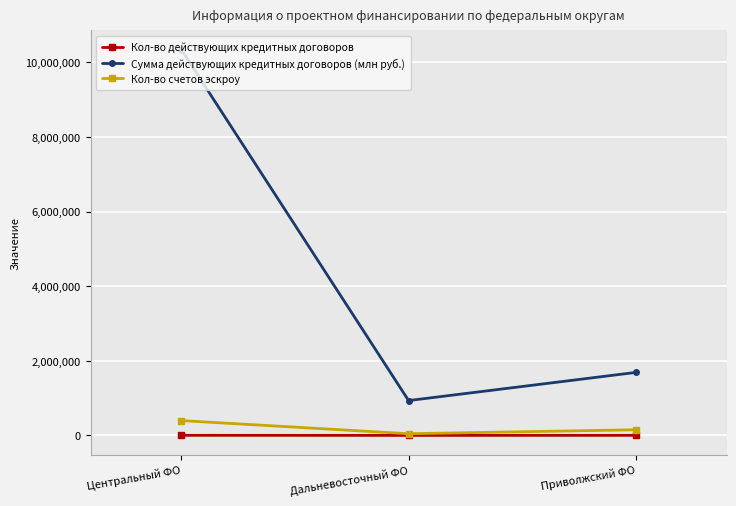

How many values in the Сумма действующих кредитных договоров (млн руб.) series exceed 1689325?

2